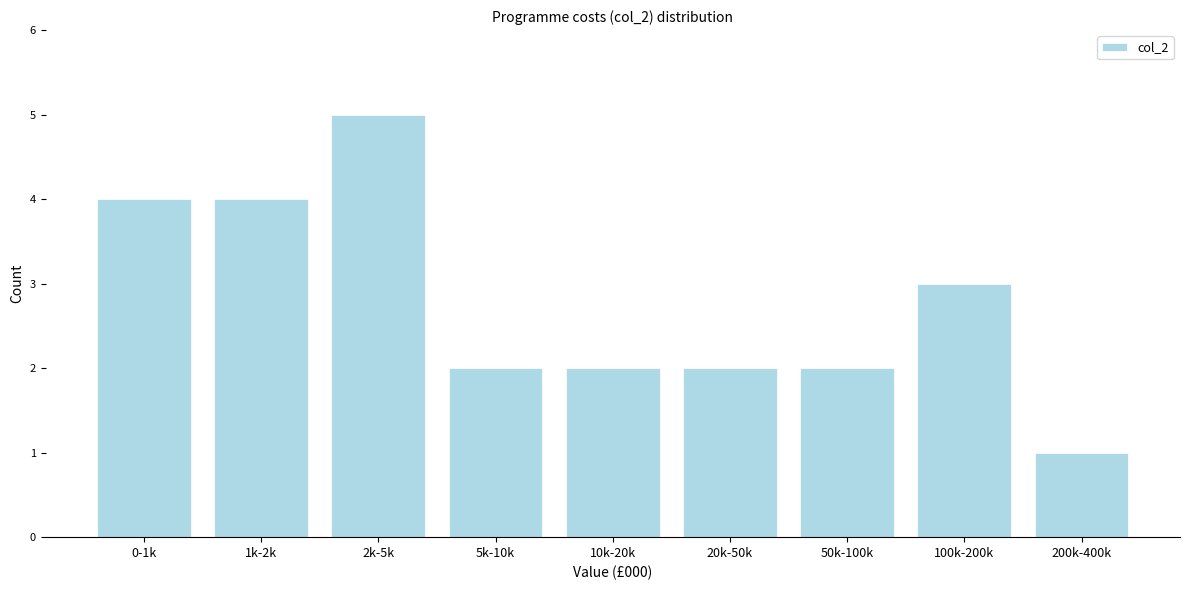

Reading right to left, extract all data points from this chart.

1	3	2	2	2	2	5	4	4